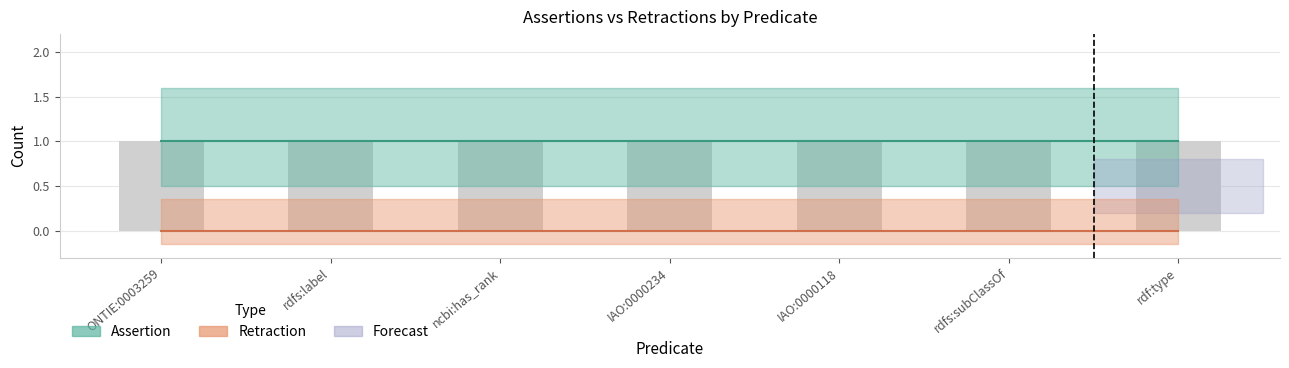

Reading left to right, transcribe all the data shown in this chart.

assertion: ONTIE:0003259=1	rdfs:label=1	ncbi:has_rank=1	IAO:0000234=1	IAO:0000118=1	rdfs:subClassOf=1	rdf:type=1
retraction: ONTIE:0003259=0	rdfs:label=0	ncbi:has_rank=0	IAO:0000234=0	IAO:0000118=0	rdfs:subClassOf=0	rdf:type=0